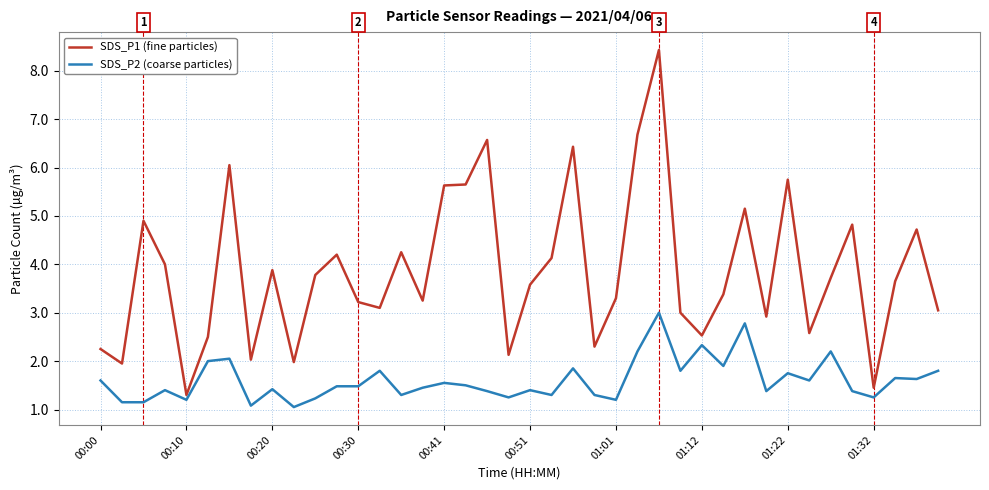

What is the smallest value displayed?

1.1